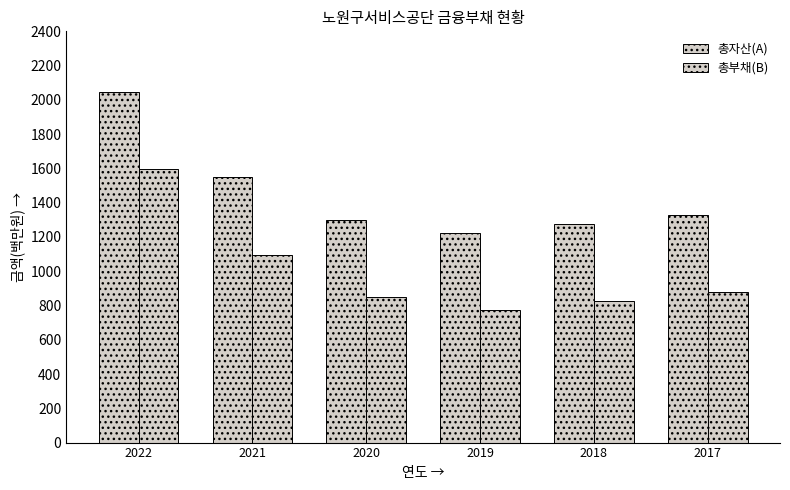

How many groups of bars are there?

6